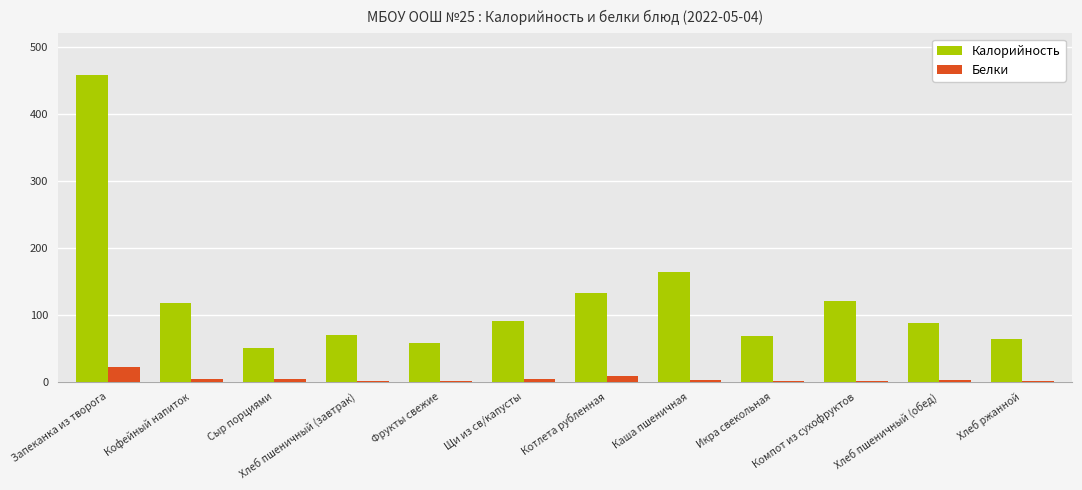

What is the difference between the Калорийность values at Фрукты свежие and Каша пшеничная?

105.8